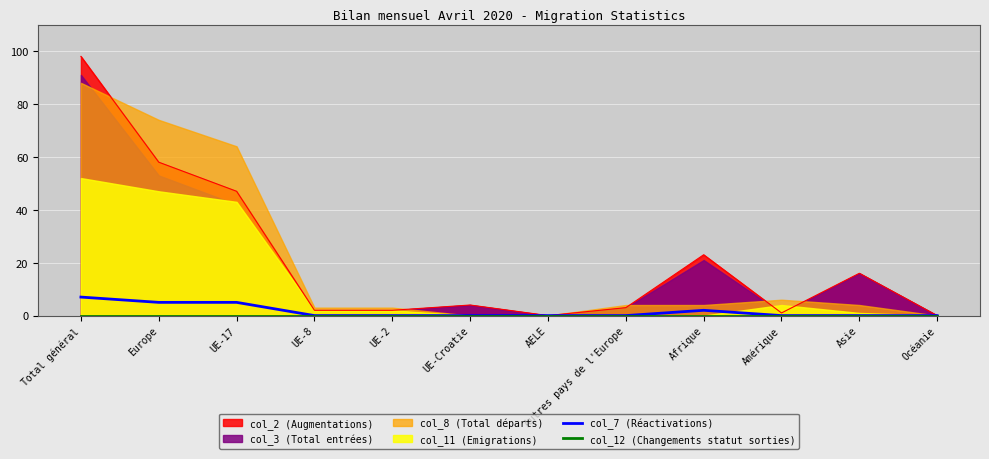

Which category has the lowest value in the col_7 (Réactivations) series?

UE-8